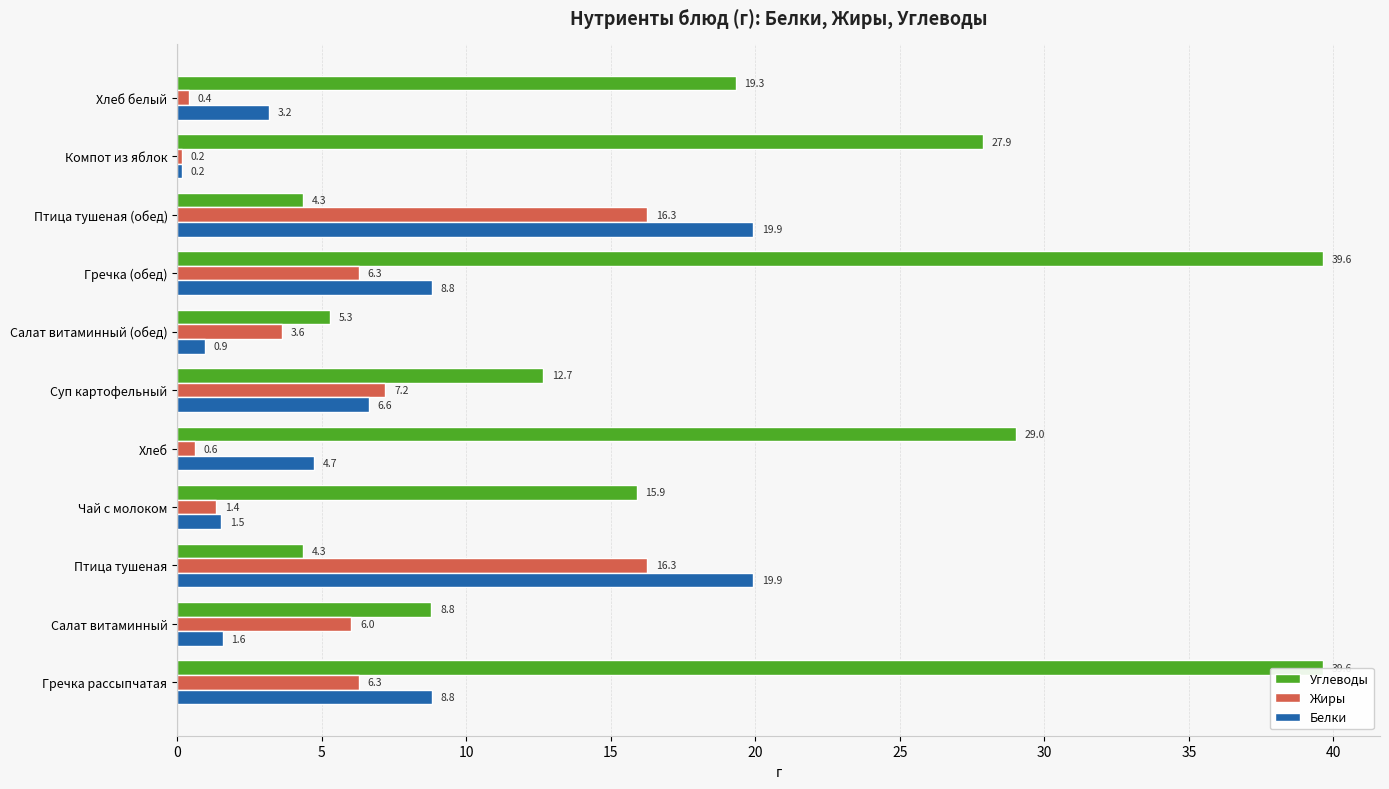

What are all the series names shown in the legend?

Углеводы, Жиры, Белки